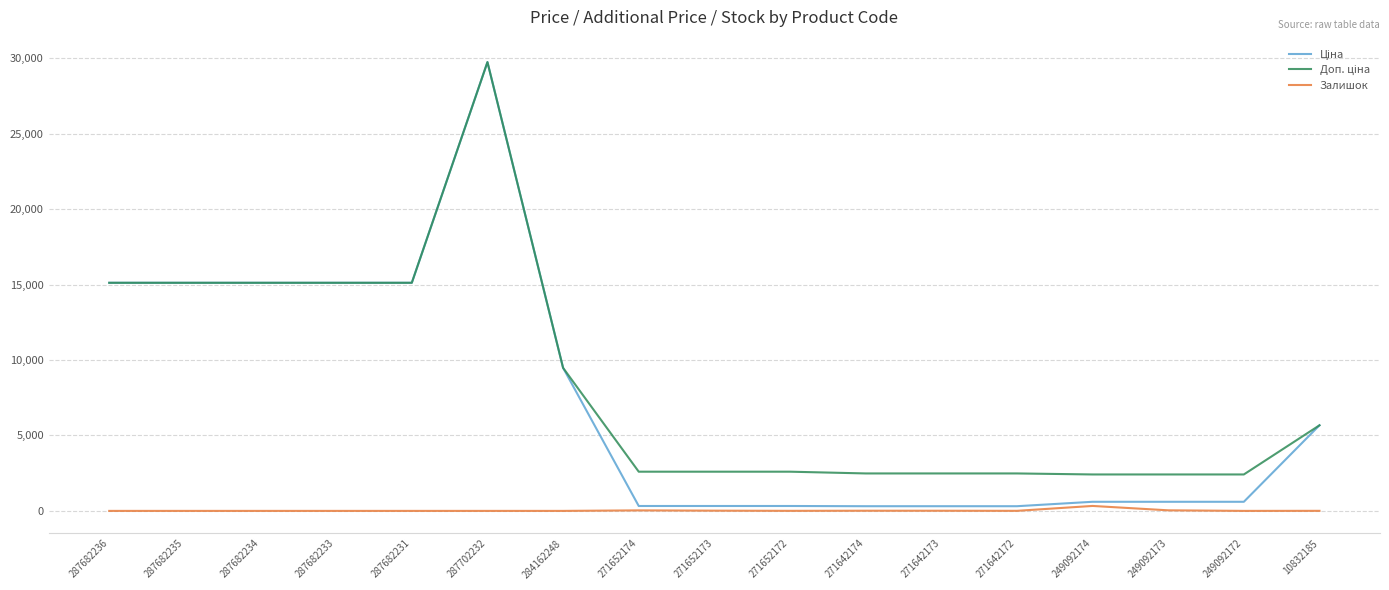

At which category is the sum across all series the highest?

287702232